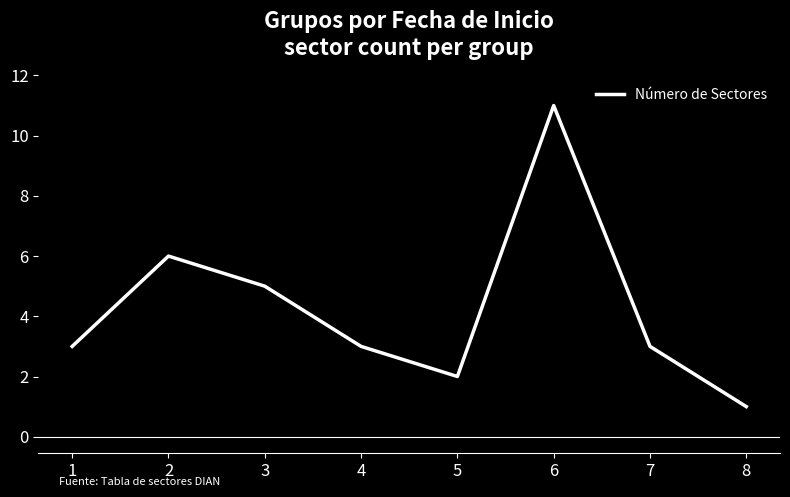

Where is the first local minimum?

5